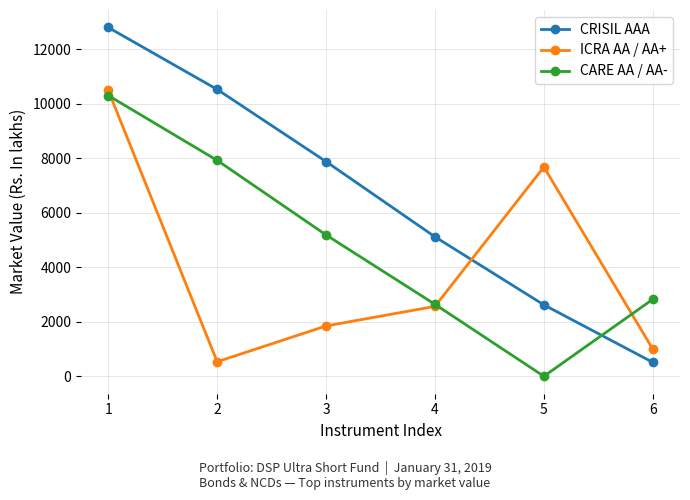

Which series changed the most between 3 and 5?

ICRA AA / AA+